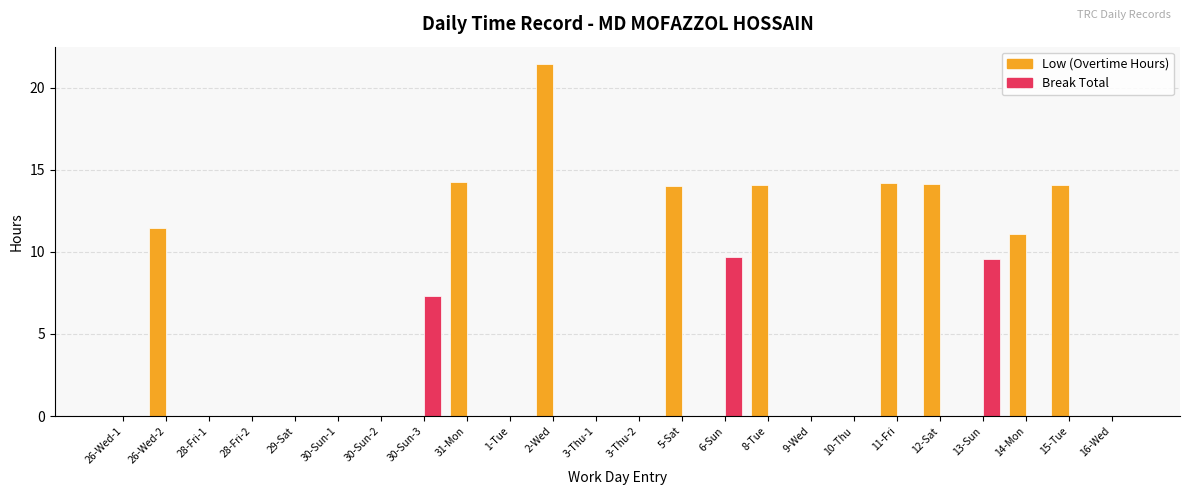

What is the approximate value of Low (Overtime Hours) at 26-Wed-2?

11.4